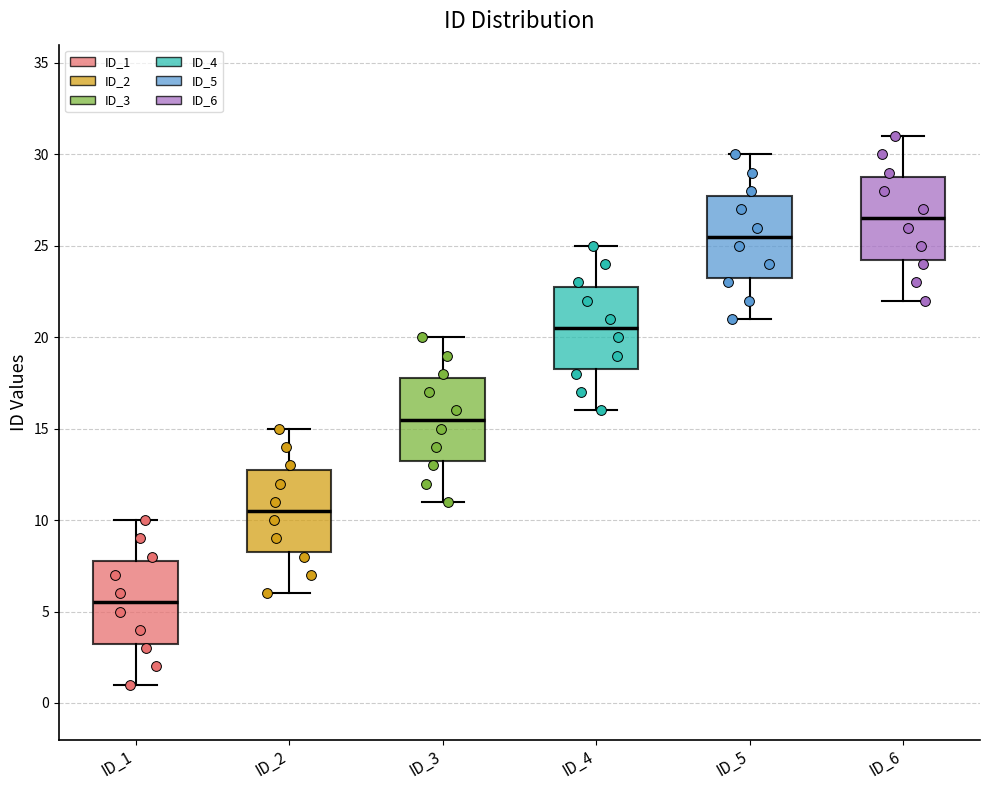

Reading left to right, transcribe this box plot: for each box, give where its median line is, the range the box spans, and where its two whiskers end, as read against the y-axis. The values are not printed on the chart, so give them approximately, as read against the axis.

ID_1: median 5.5, box 3.5 to 8.0, whiskers 1.0 to 10.0
ID_2: median 10.5, box 8.5 to 13.0, whiskers 6.0 to 15.0
ID_3: median 15.5, box 13.5 to 18.0, whiskers 11.0 to 20.0
ID_4: median 20.5, box 18.5 to 23.0, whiskers 16.0 to 25.0
ID_5: median 25.5, box 23.5 to 28.0, whiskers 21.0 to 30.0
ID_6: median 26.5, box 24.5 to 29.0, whiskers 22.0 to 31.0